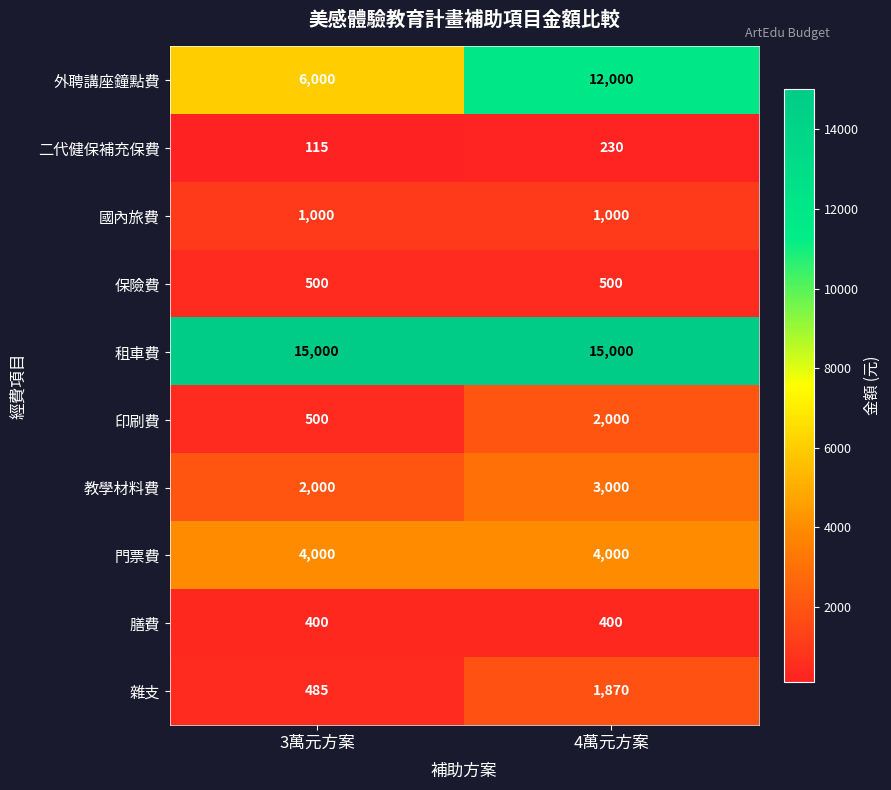

Which series changed the most between 3萬元方案 and 4萬元方案?

外聘講座鐘點費